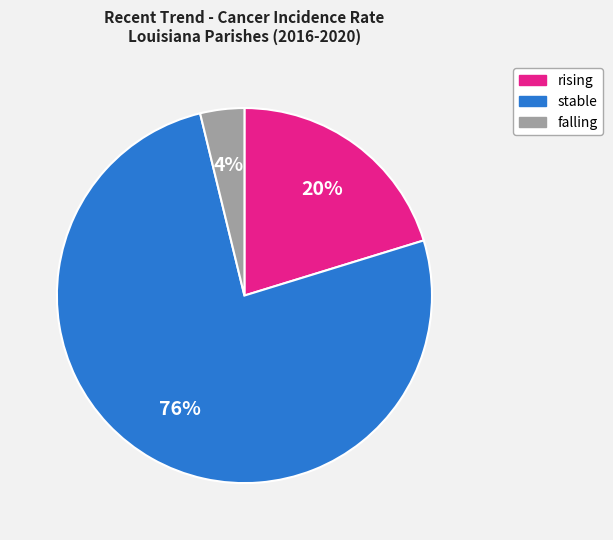

Rank the categories by value from lowest to highest.

falling, rising, stable